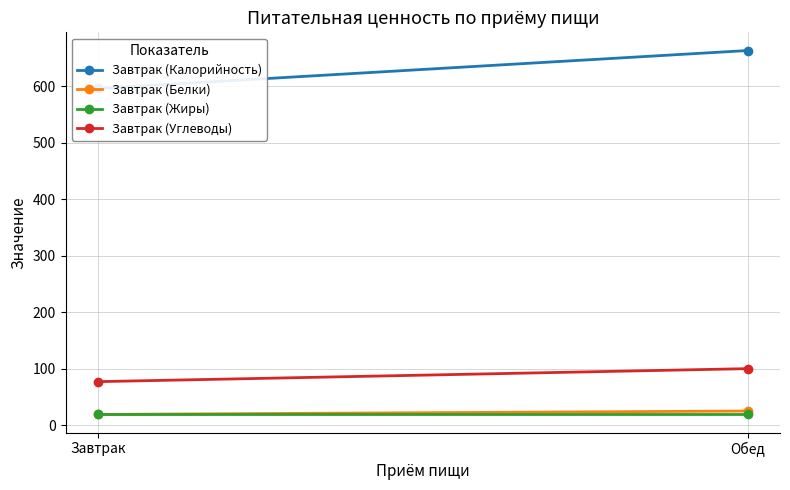

The Завтрак (Жиры) series shows 19 at Обед. True or false?

True